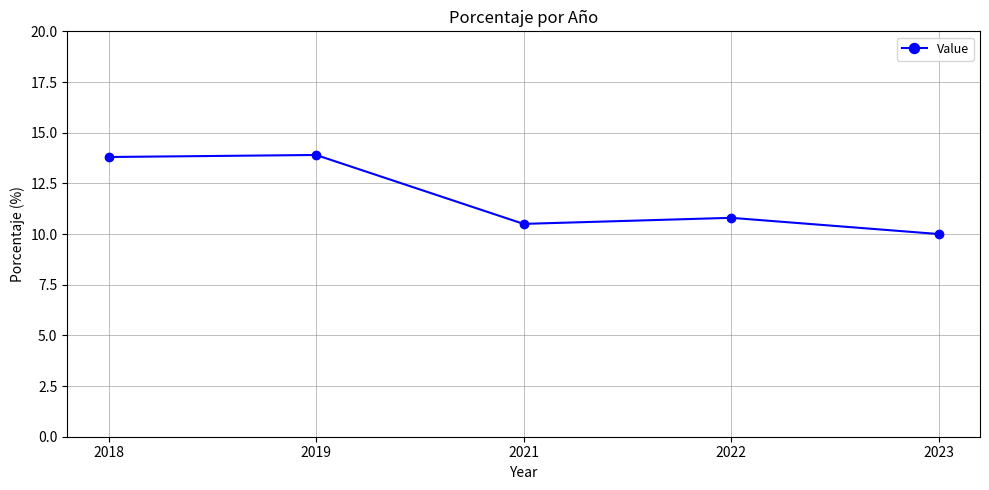

What is the value of the 4th point from the left?

10.8